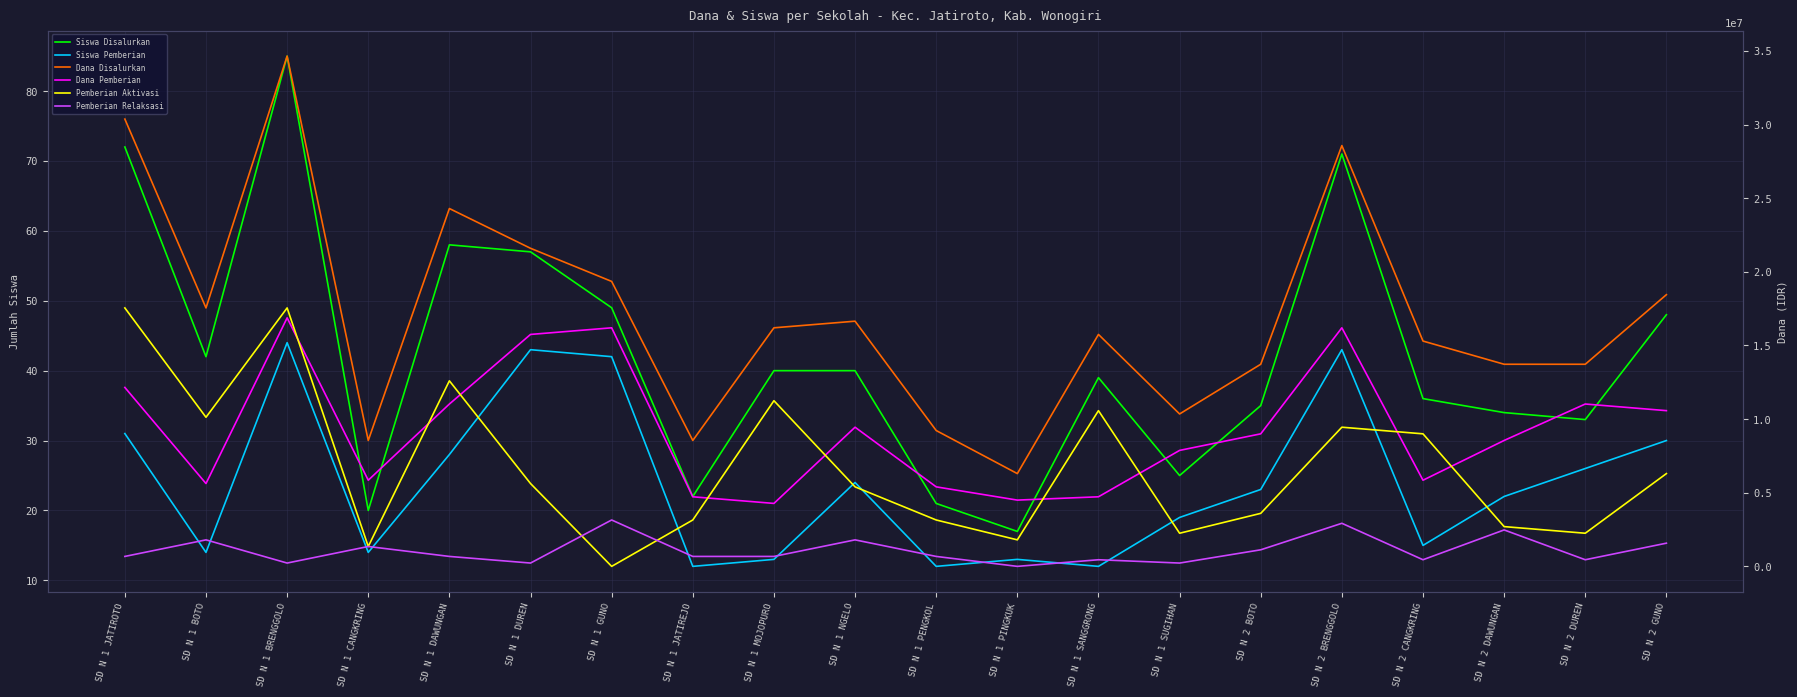

Where does the Dana Disalurkan series first go above 16200000?

SD N 1 JATIROTO